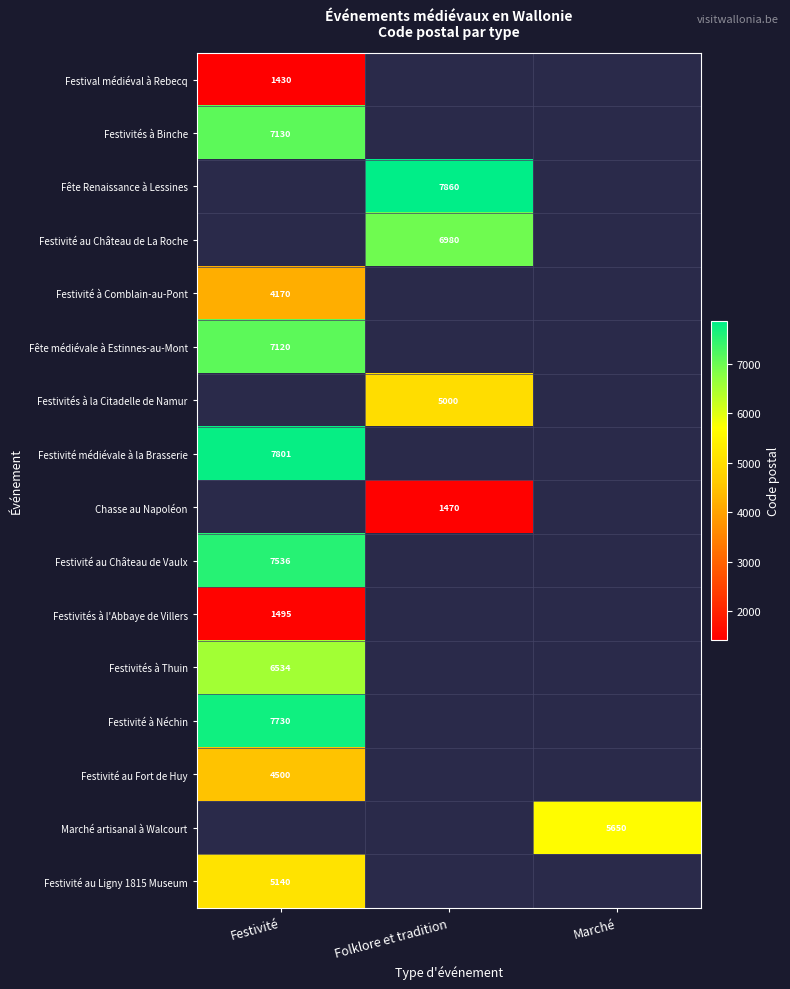

Is it true that Festivité au Fort de Huy equals 4500 at Festivité?

True